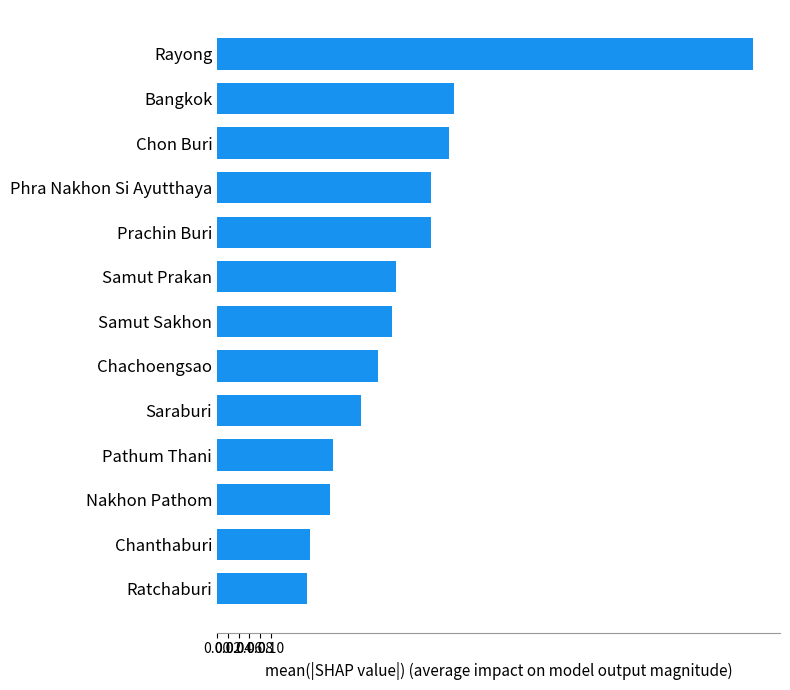

What is the maximum value shown in the chart?

1.0